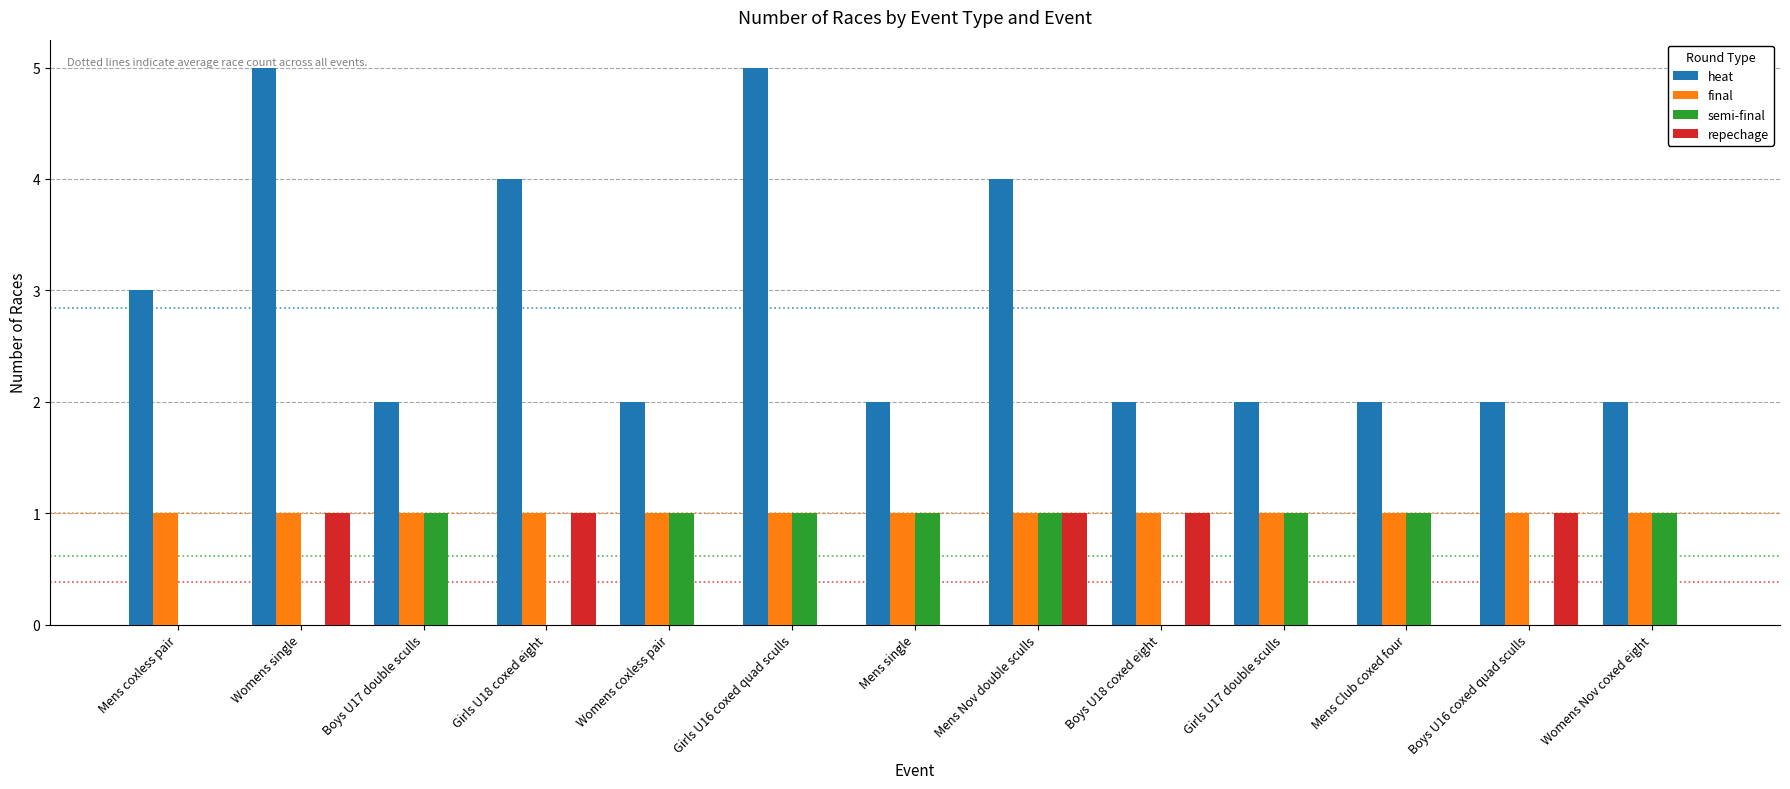

The value of final at Girls U18 coxed eight is 1. True or false?

True